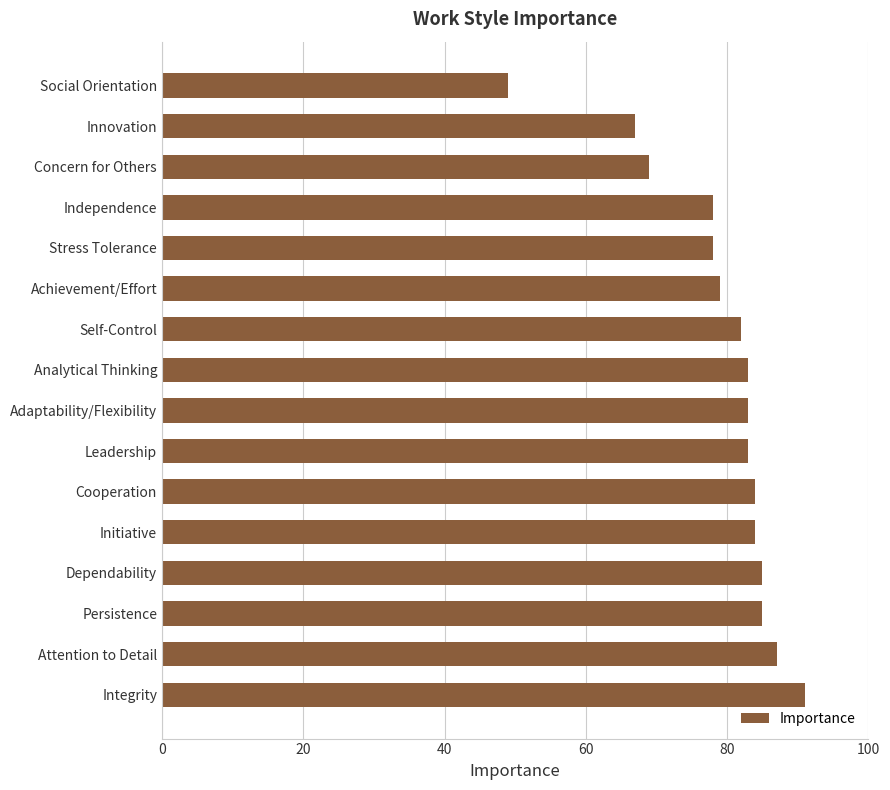

At which label is the value closest to 70?

Concern for Others